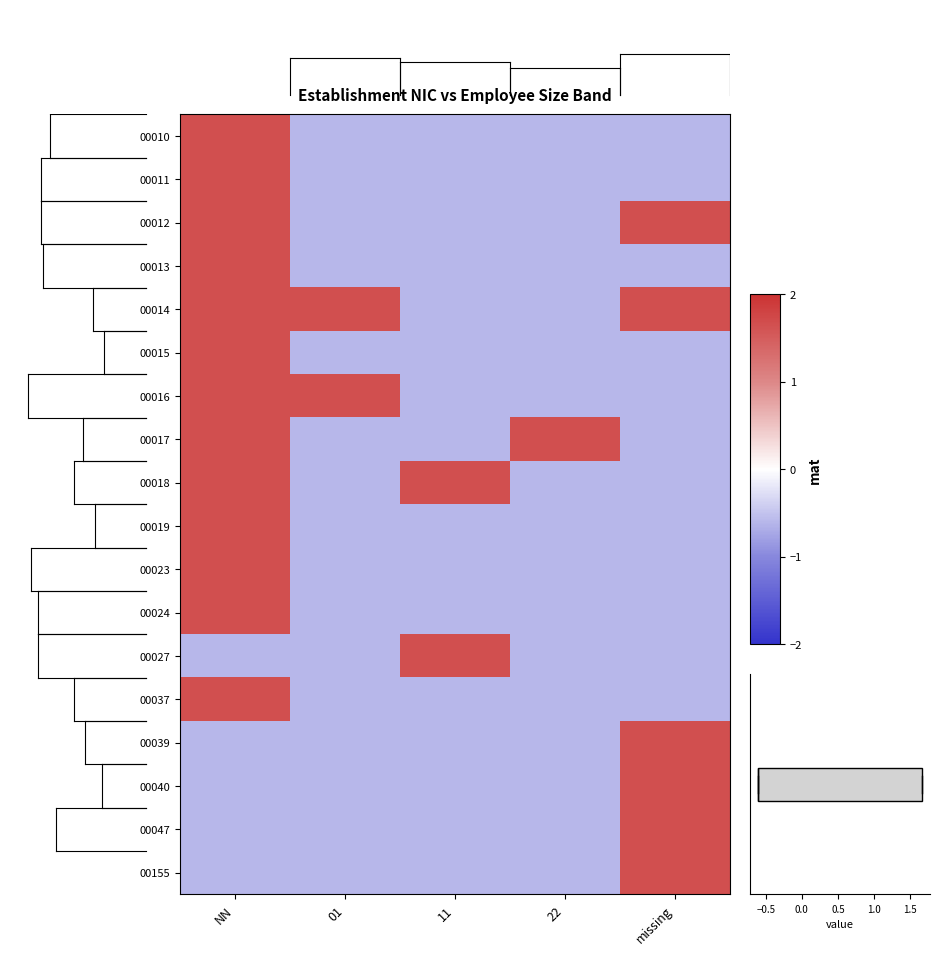

What is the spread (max minus min) of values at NN?

2.3